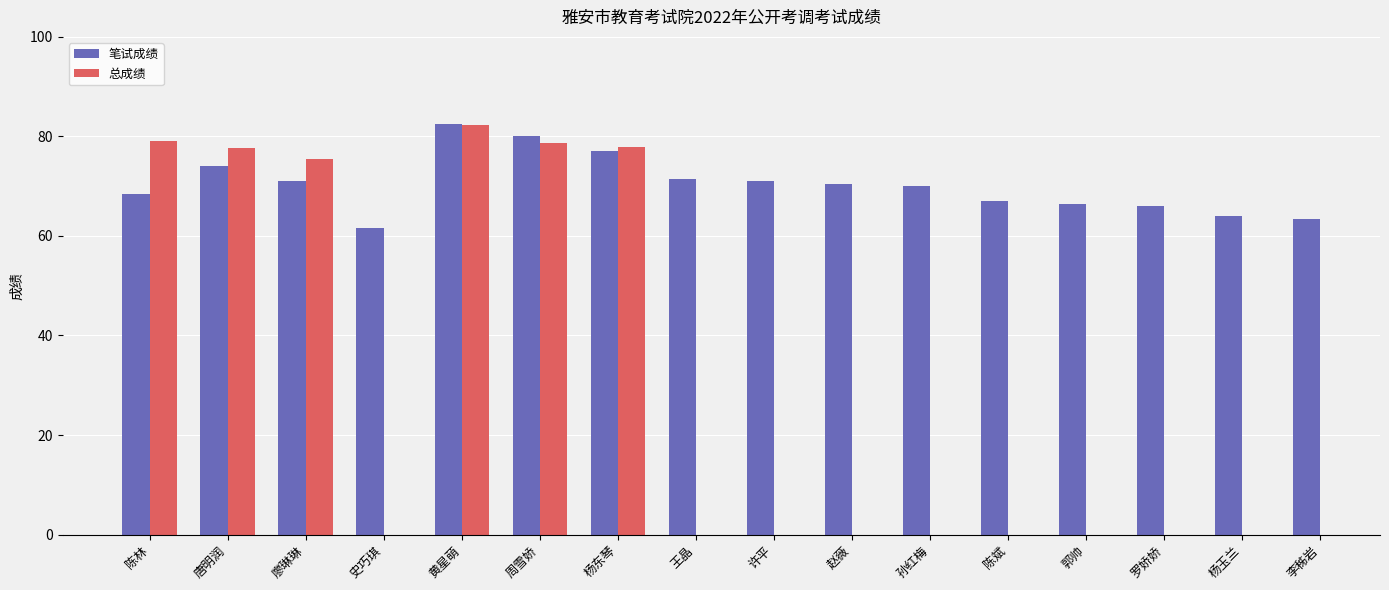

The 笔试成绩 series shows 37.3 at 杨东琴. True or false?

False